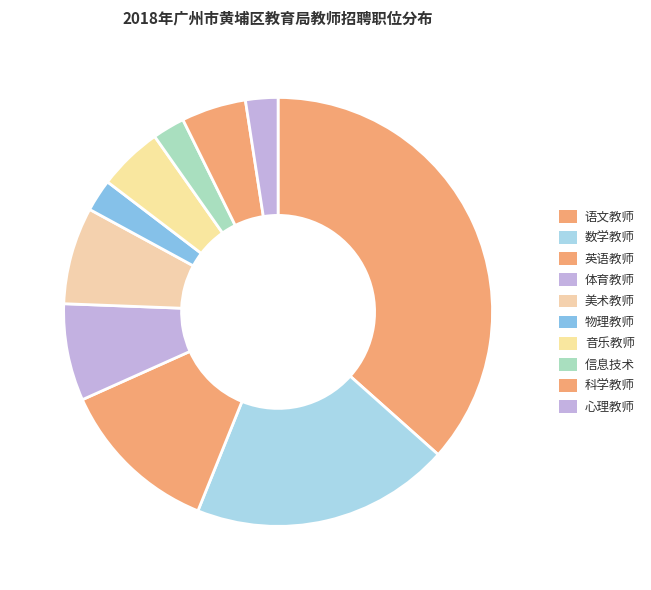

To the nearest percent, what portion does 物理教师 represent?

2%